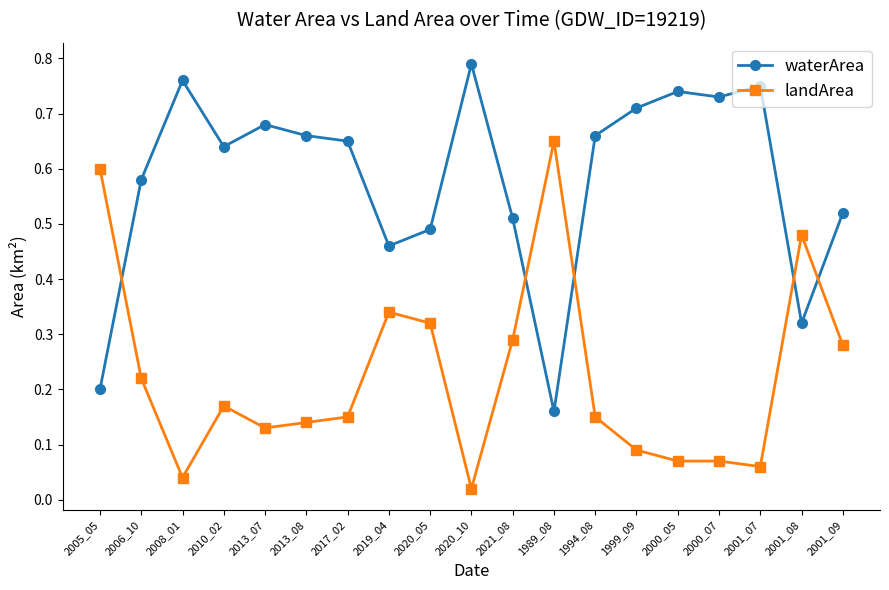

Is the value of waterArea at 1999_09 greater than the value of landArea at 1994_08?

Yes